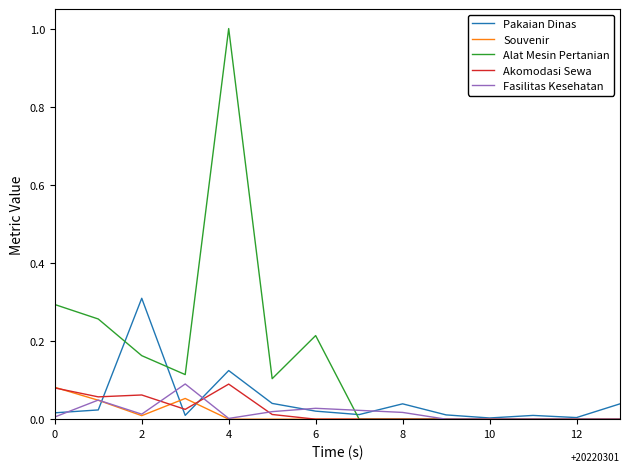

Which series has the widest spread of values?

Alat Mesin Pertanian